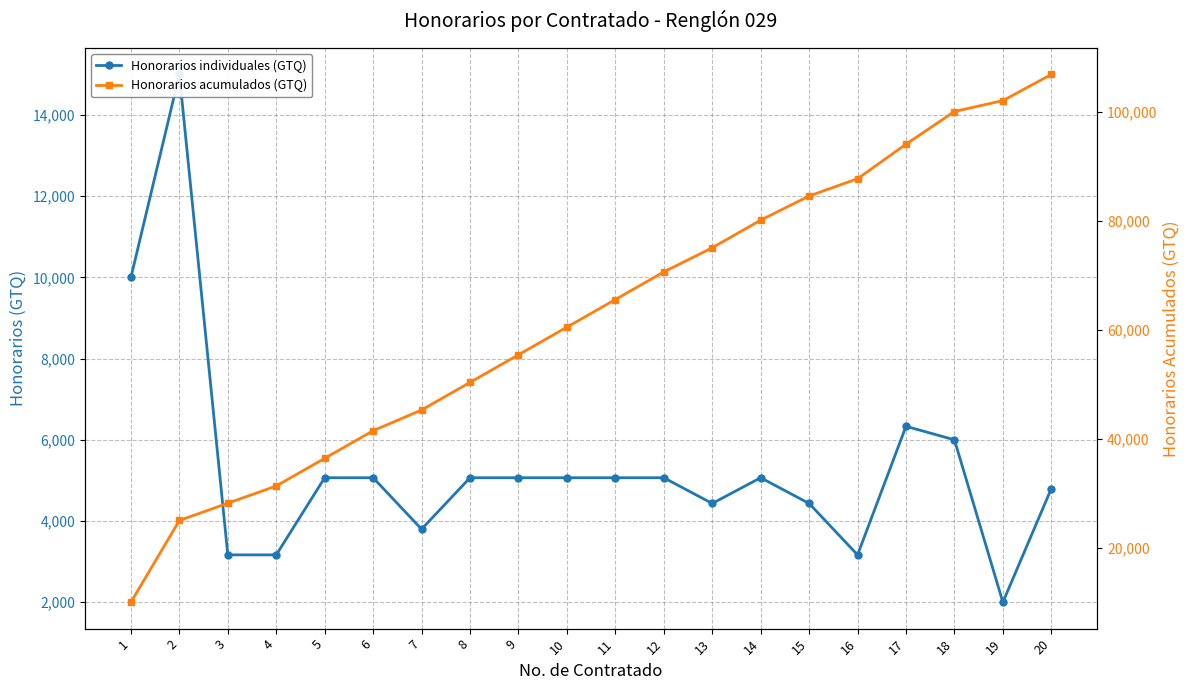

Rank the series by their maximum value, from lowest to highest.

Honorarios individuales (GTQ), Honorarios acumulados (GTQ)